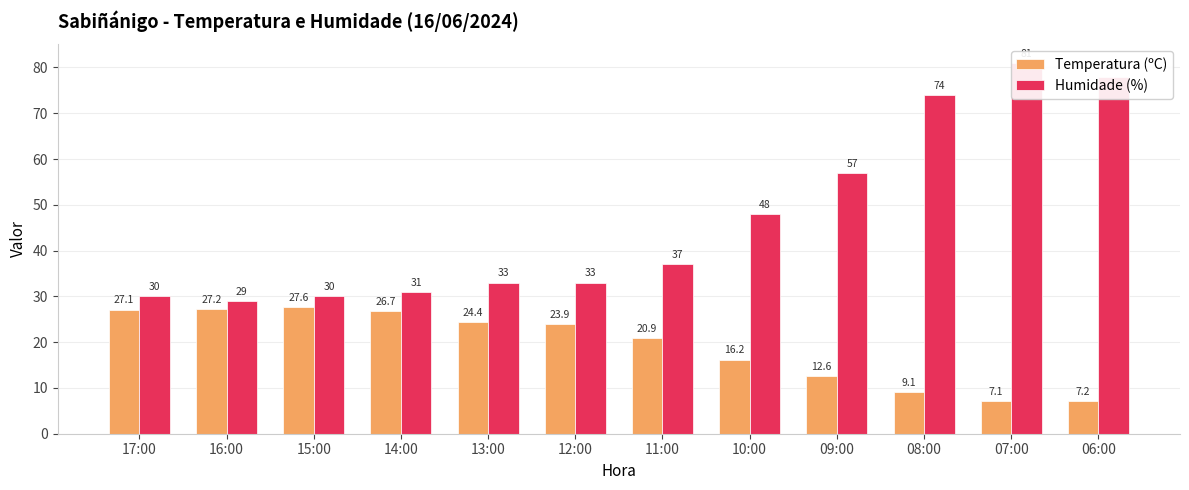

What is the value of the Humidade (%) bar at the 5th from the left?

33.0